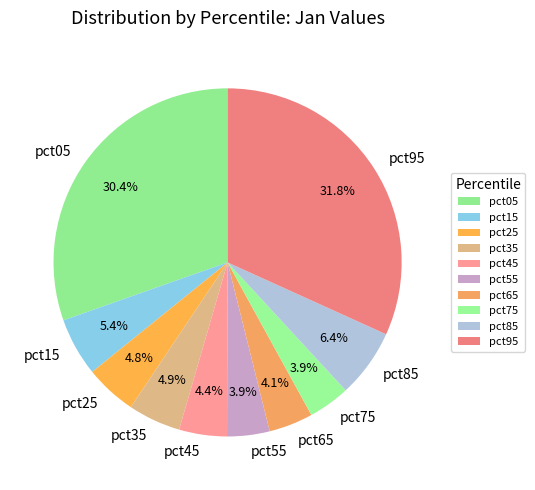

Which has a higher value, pct55 or pct35?

pct35